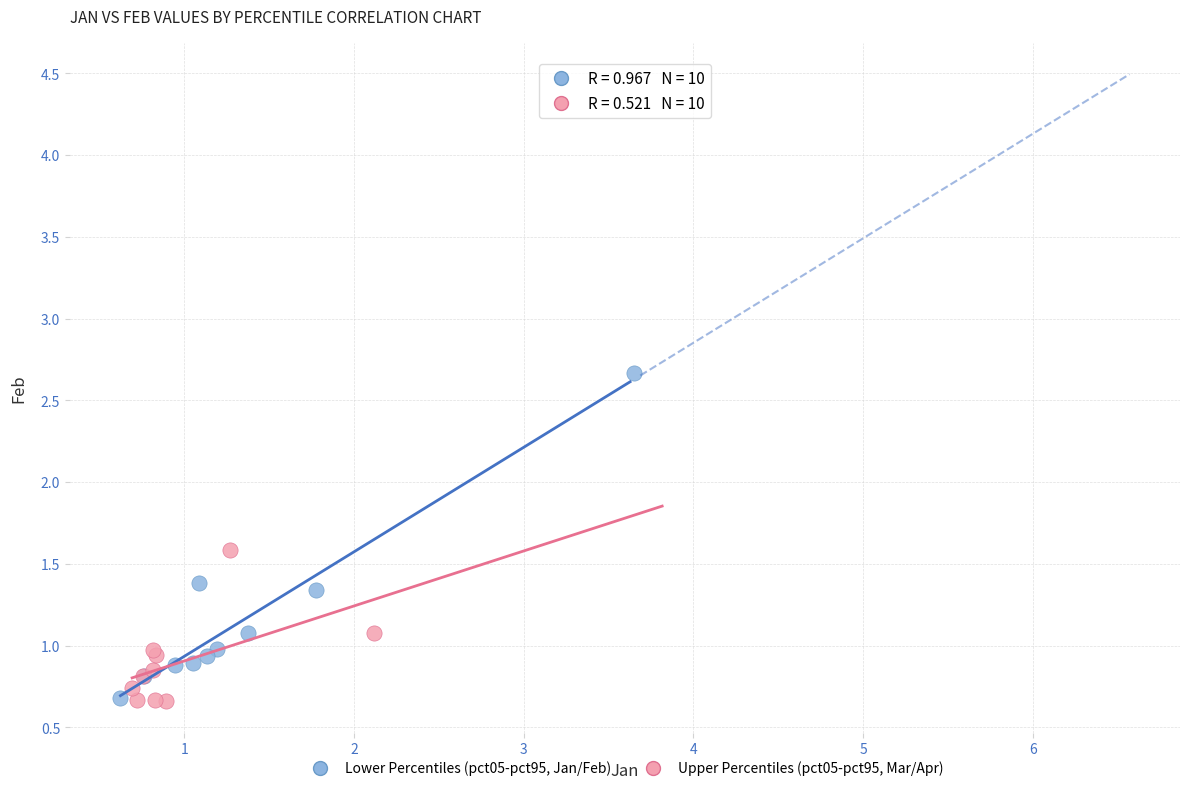

What are all the series names shown in the legend?

Lower Percentiles (pct05-pct95, Jan/Feb), Upper Percentiles (pct05-pct95, Mar/Apr)